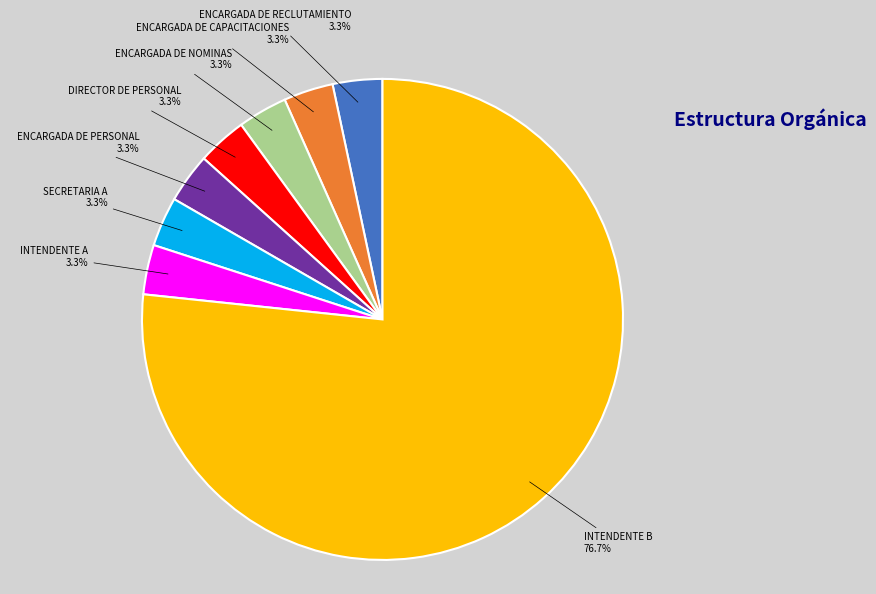

To the nearest percent, what is the average slice percentage?

12%